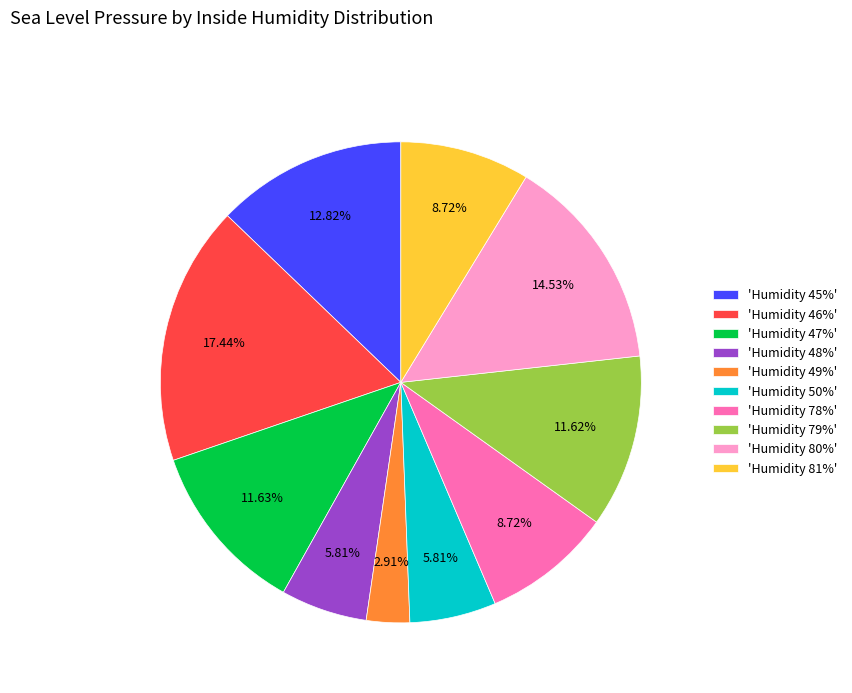

To the nearest percent, what is the average slice percentage?

10%